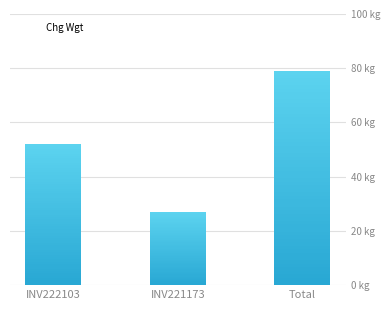

List the labels in order of value, largest first.

Total, INV222103, INV221173